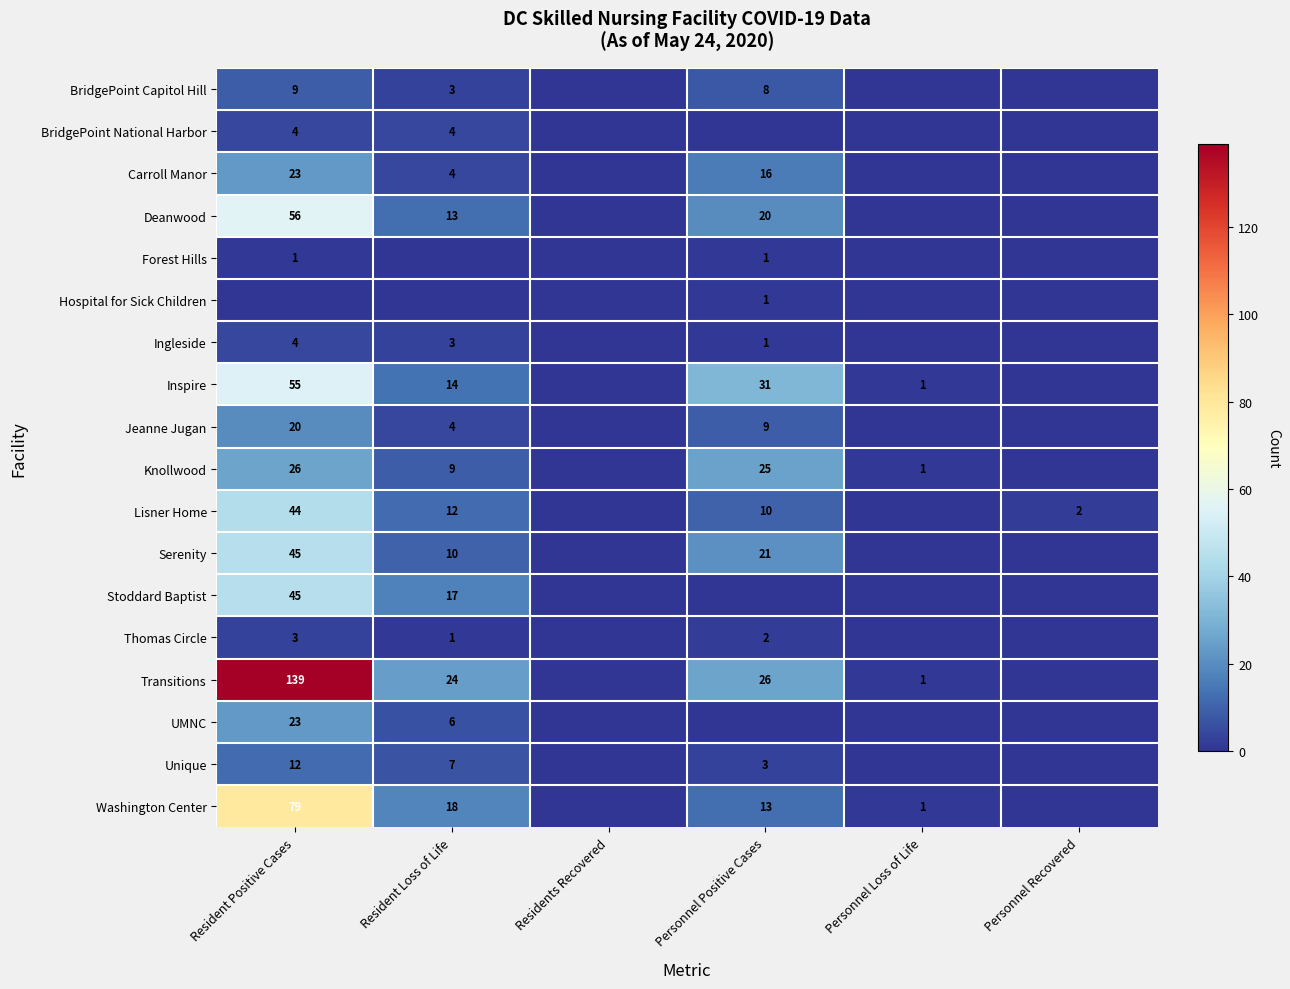

What is the total value across all series at Resident Loss of Life?

149